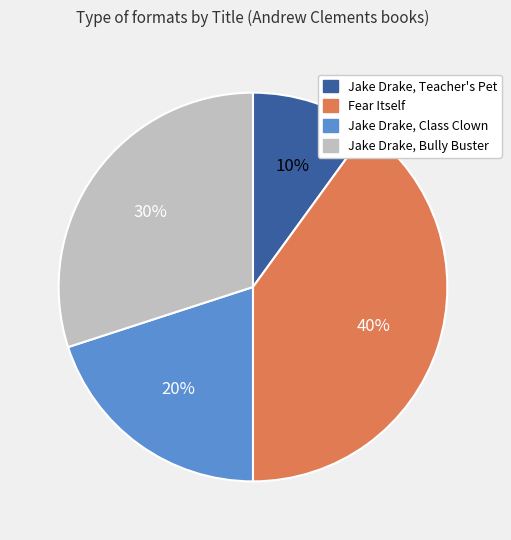

Which category has the smallest portion of the pie?

Jake Drake, Teacher's Pet